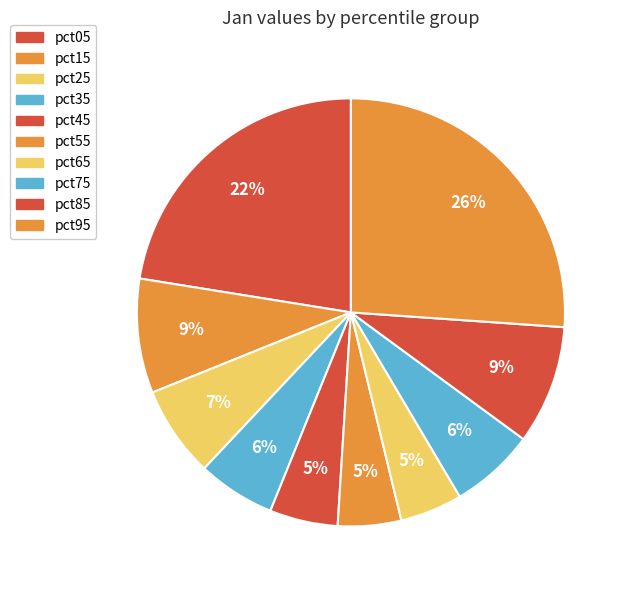

Rank the categories by value from lowest to highest.

pct65, pct55, pct45, pct35, pct75, pct25, pct15, pct85, pct05, pct95